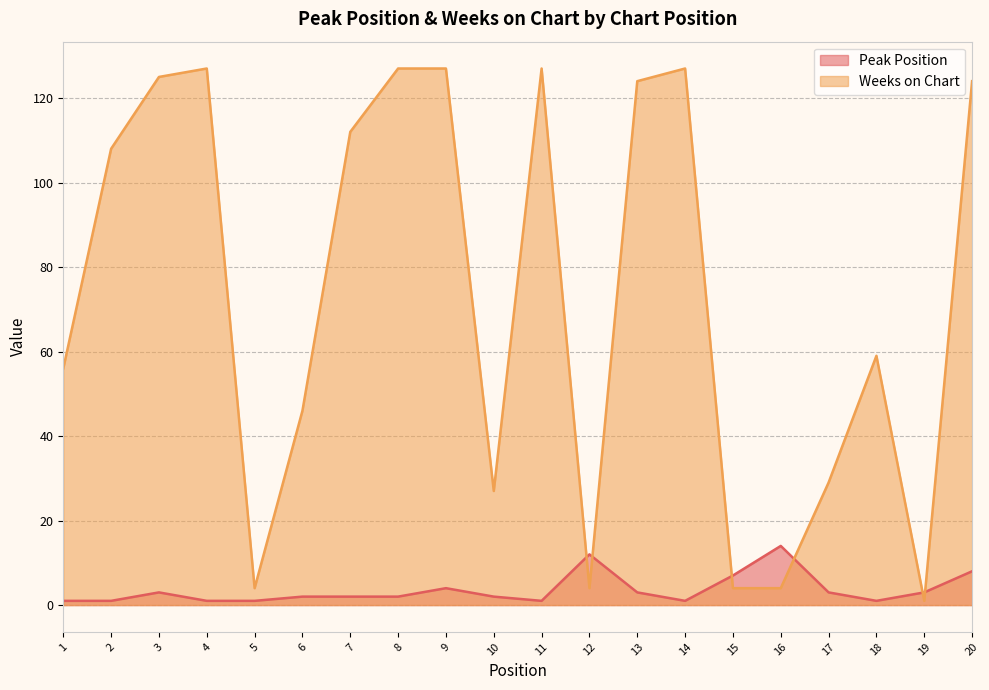

What is the difference between the maximum and minimum values in the Weeks on Chart series?

126